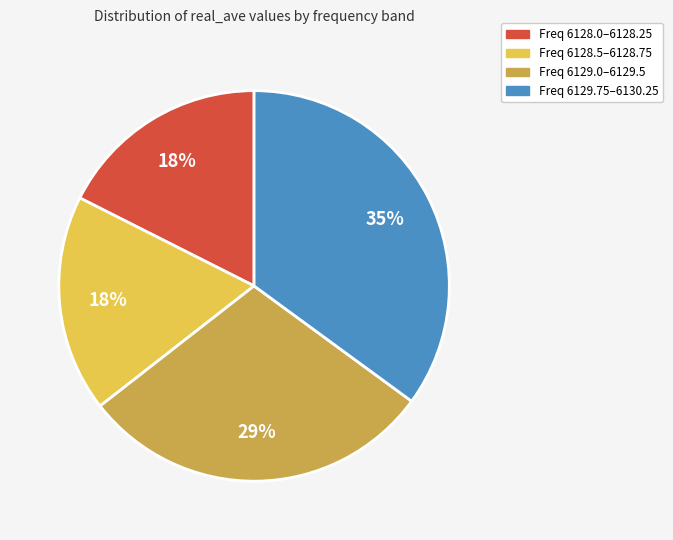

Count the number of slices in the pie.

4